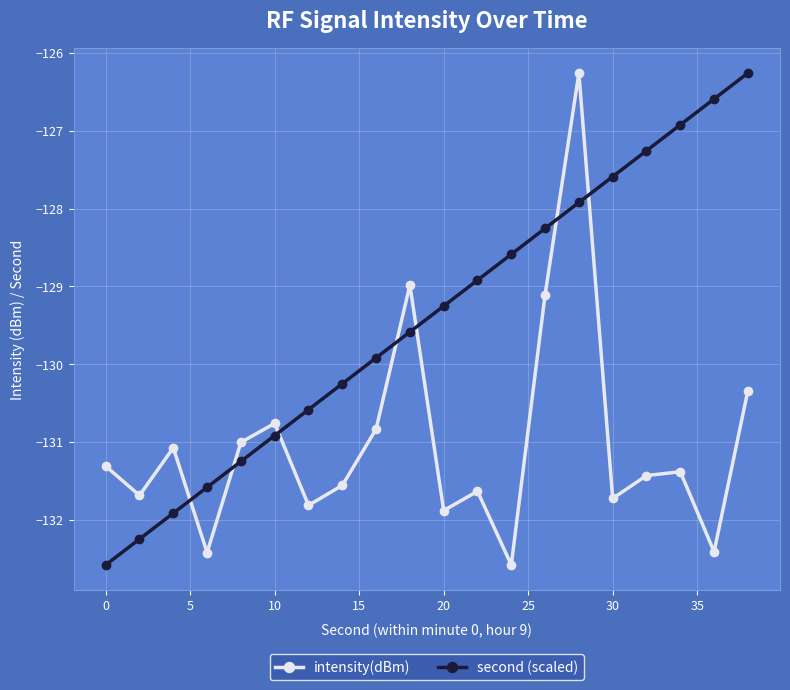

List the series in order of their overall mean, lowest first.

intensity(dBm), second (scaled)